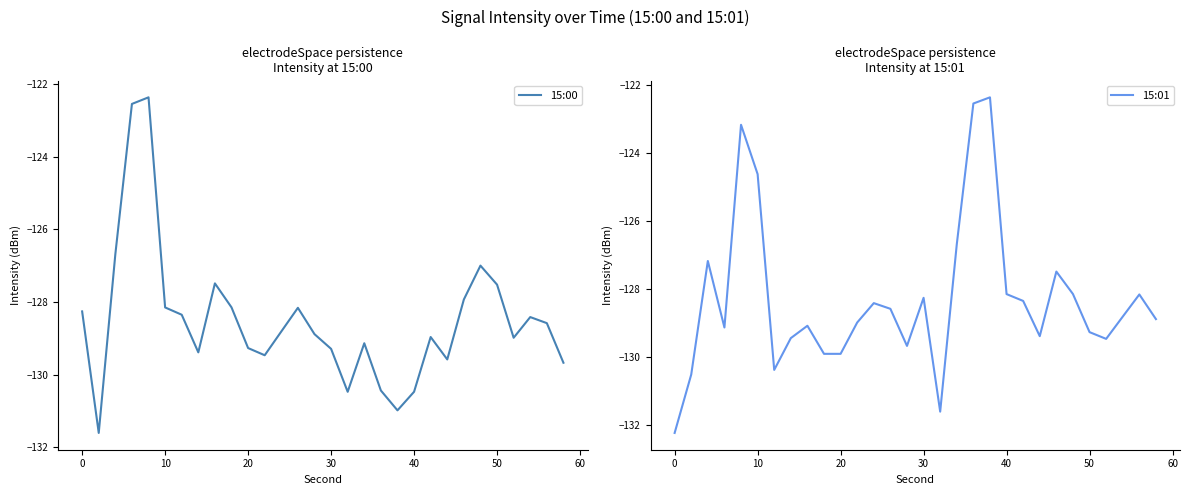

Reading right to left, what are all the values shown in this chart?

15:00: -129.7	-128.6	-128.4	-129.0	-127.5	-127.0	-127.9	-129.6	-129.0	-130.5	-131.0	-130.4	-129.1	-130.5	-129.3	-128.9	-128.2	-128.8	-129.5	-129.3	-128.1	-127.5	-129.4	-128.4	-128.2	-122.4	-122.5	-126.7	-131.6	-128.3
15:01: -128.9	-128.2	-128.8	-129.5	-129.3	-128.1	-127.5	-129.4	-128.4	-128.2	-122.4	-122.5	-126.7	-131.6	-128.3	-129.7	-128.6	-128.4	-129.0	-129.9	-129.9	-129.1	-129.4	-130.4	-124.6	-123.2	-129.1	-127.2	-130.5	-132.2